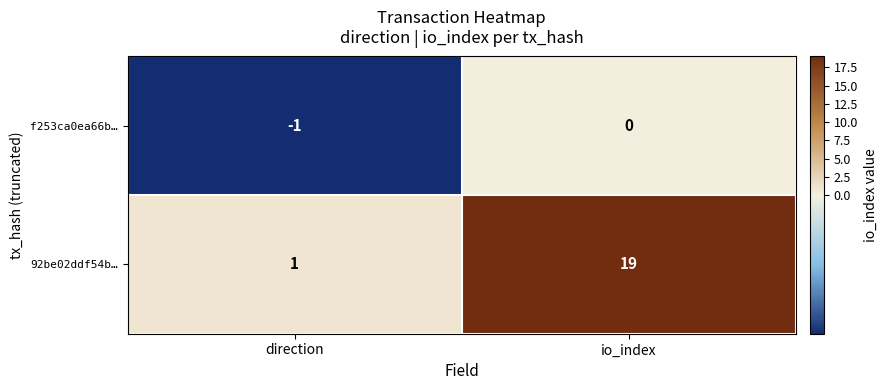

At which category is the sum across all series the highest?

io_index